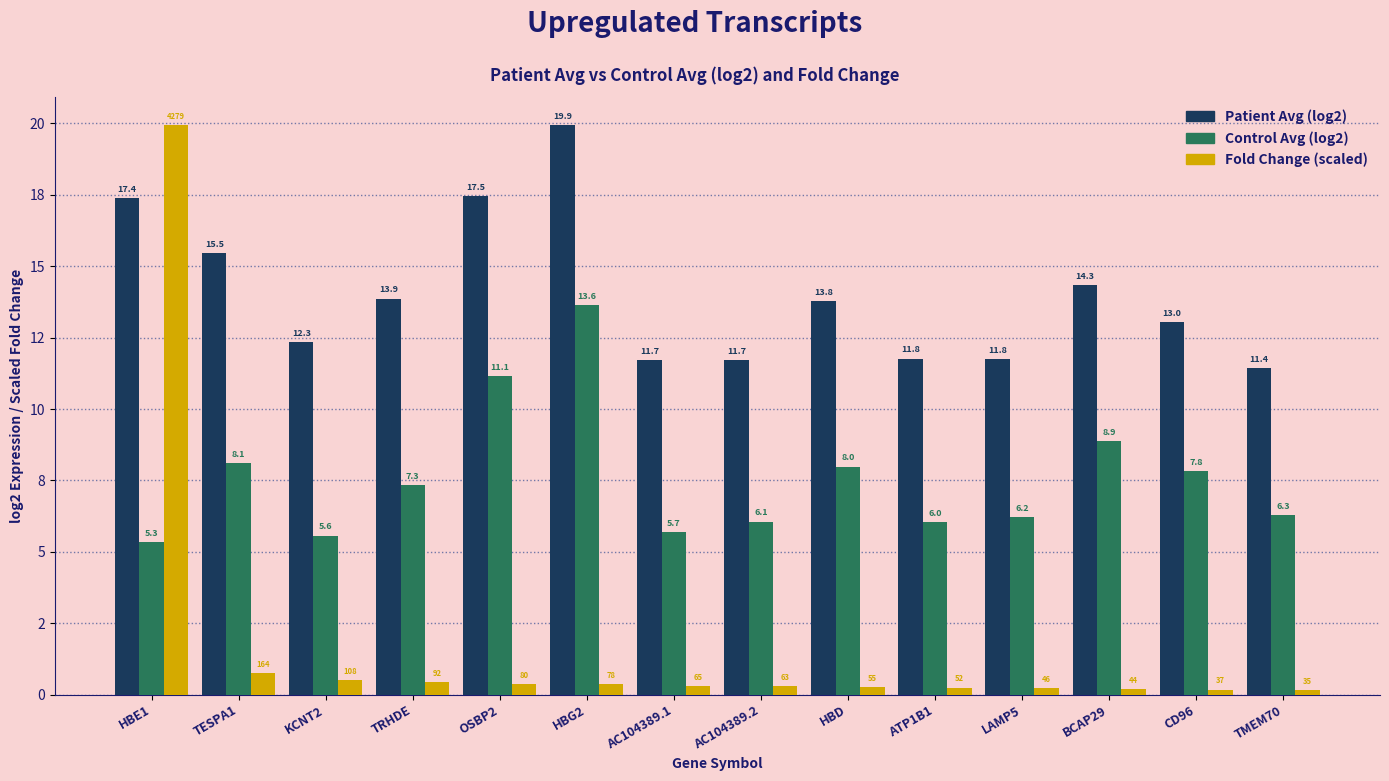

What position from the right is OSBP2?

10